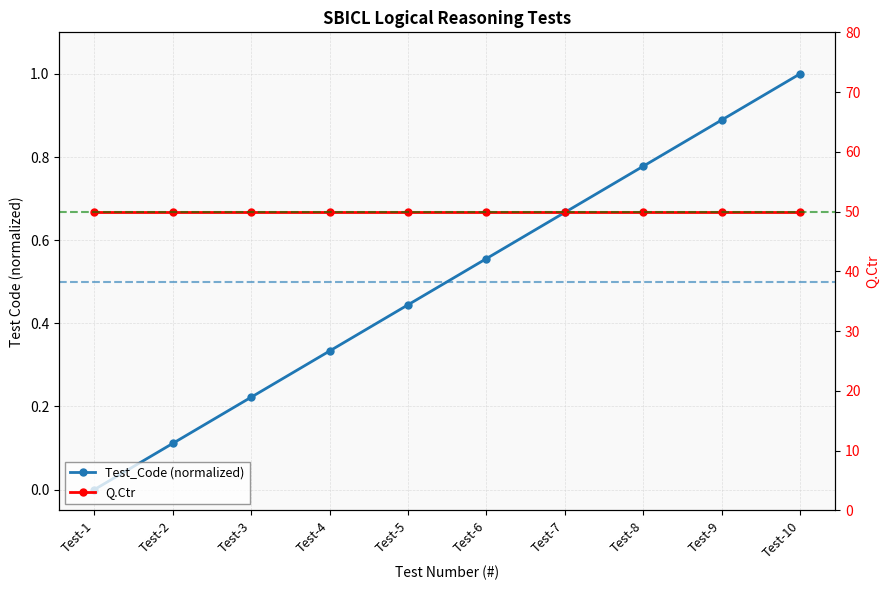

Which series has the largest total across all categories?

Q.Ctr